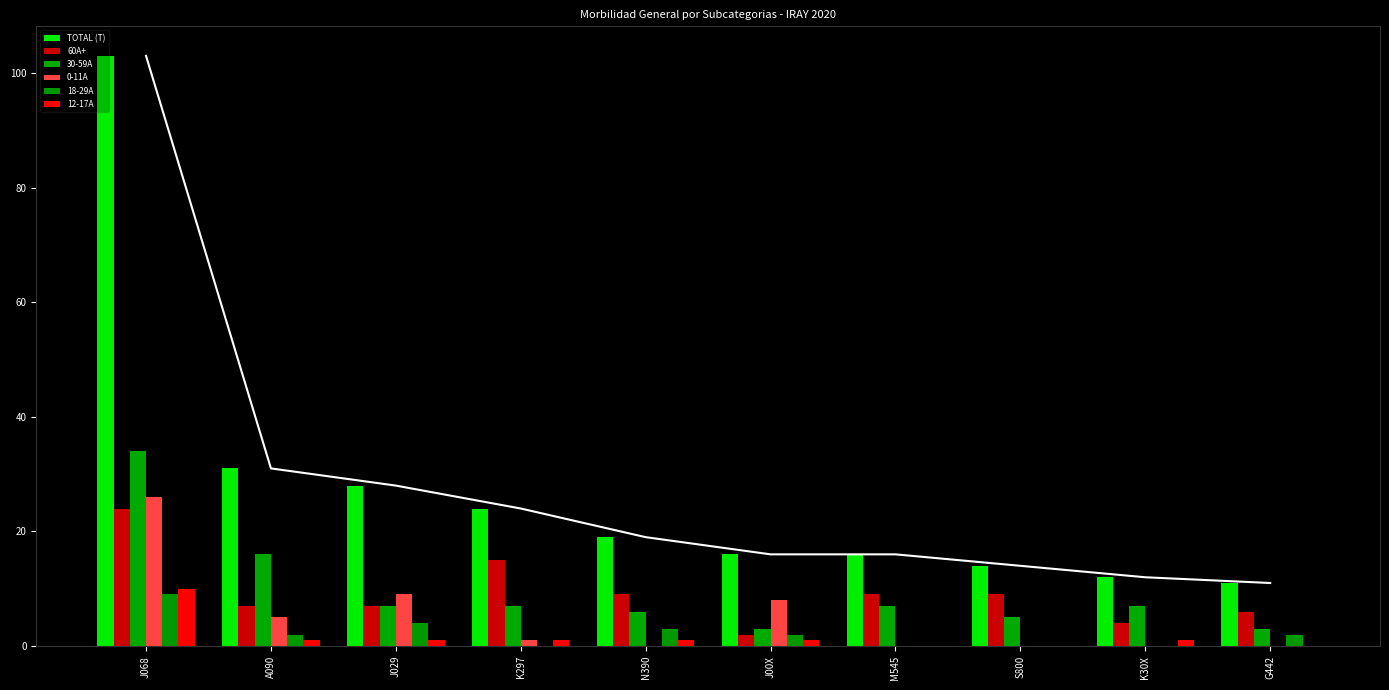

Is it true that TOTAL (T) equals 103 at J068?

True